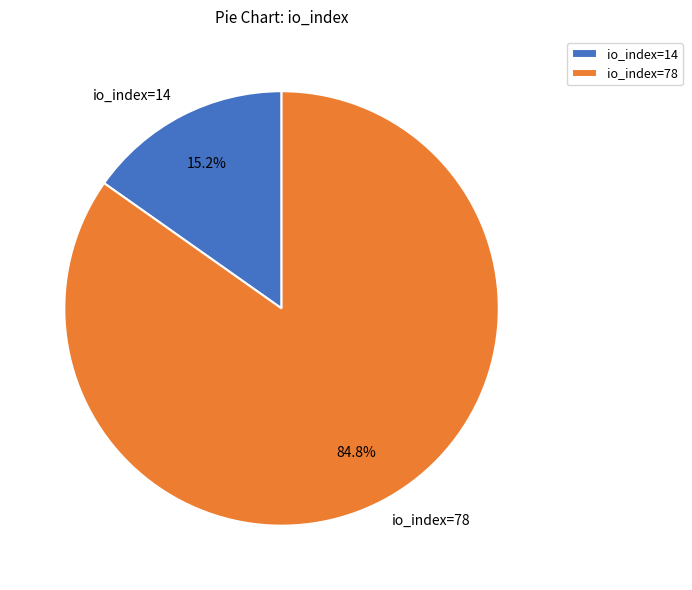

To the nearest percent, what is the combined percentage of io_index=14 and io_index=78?

100%